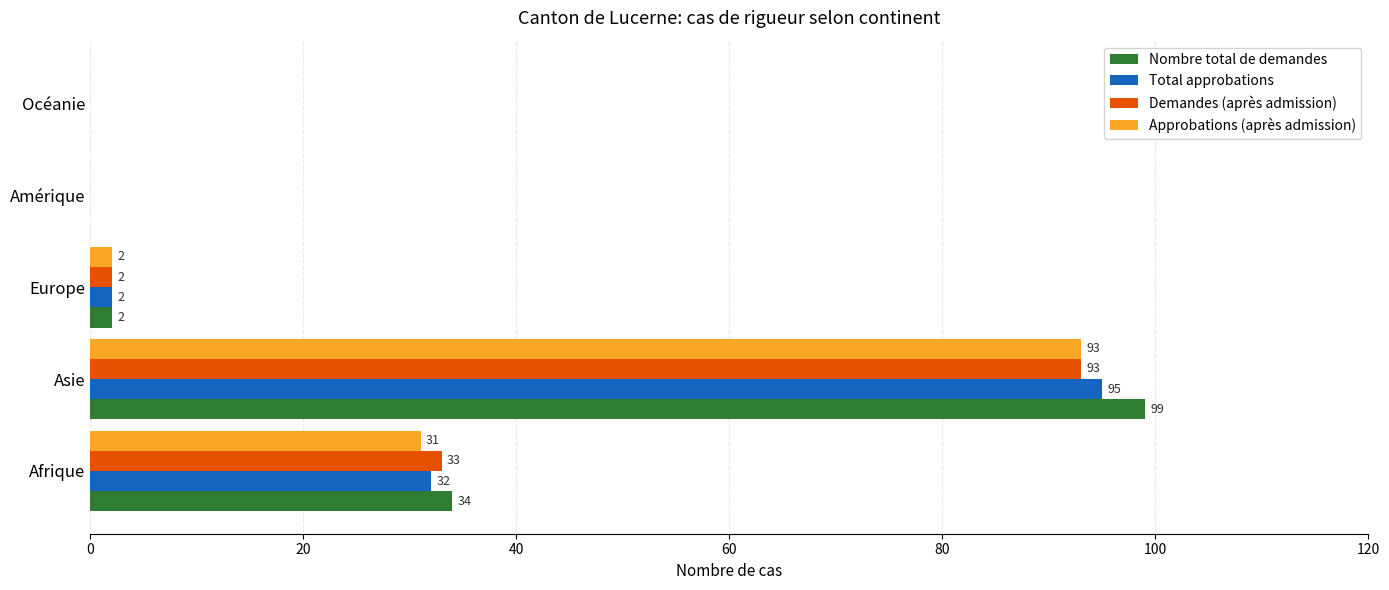

At which label does Total approbations reach its peak?

Asie